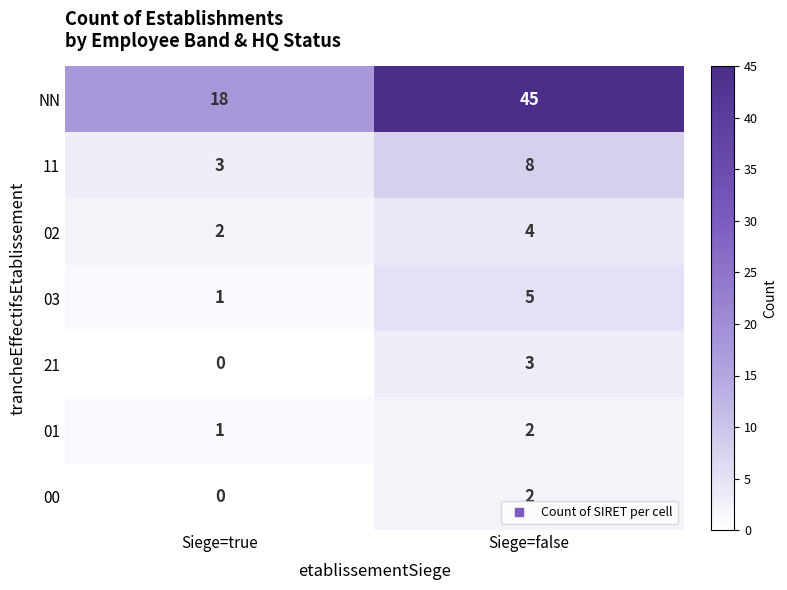

The 01 series shows 1 at Siege=true. True or false?

True